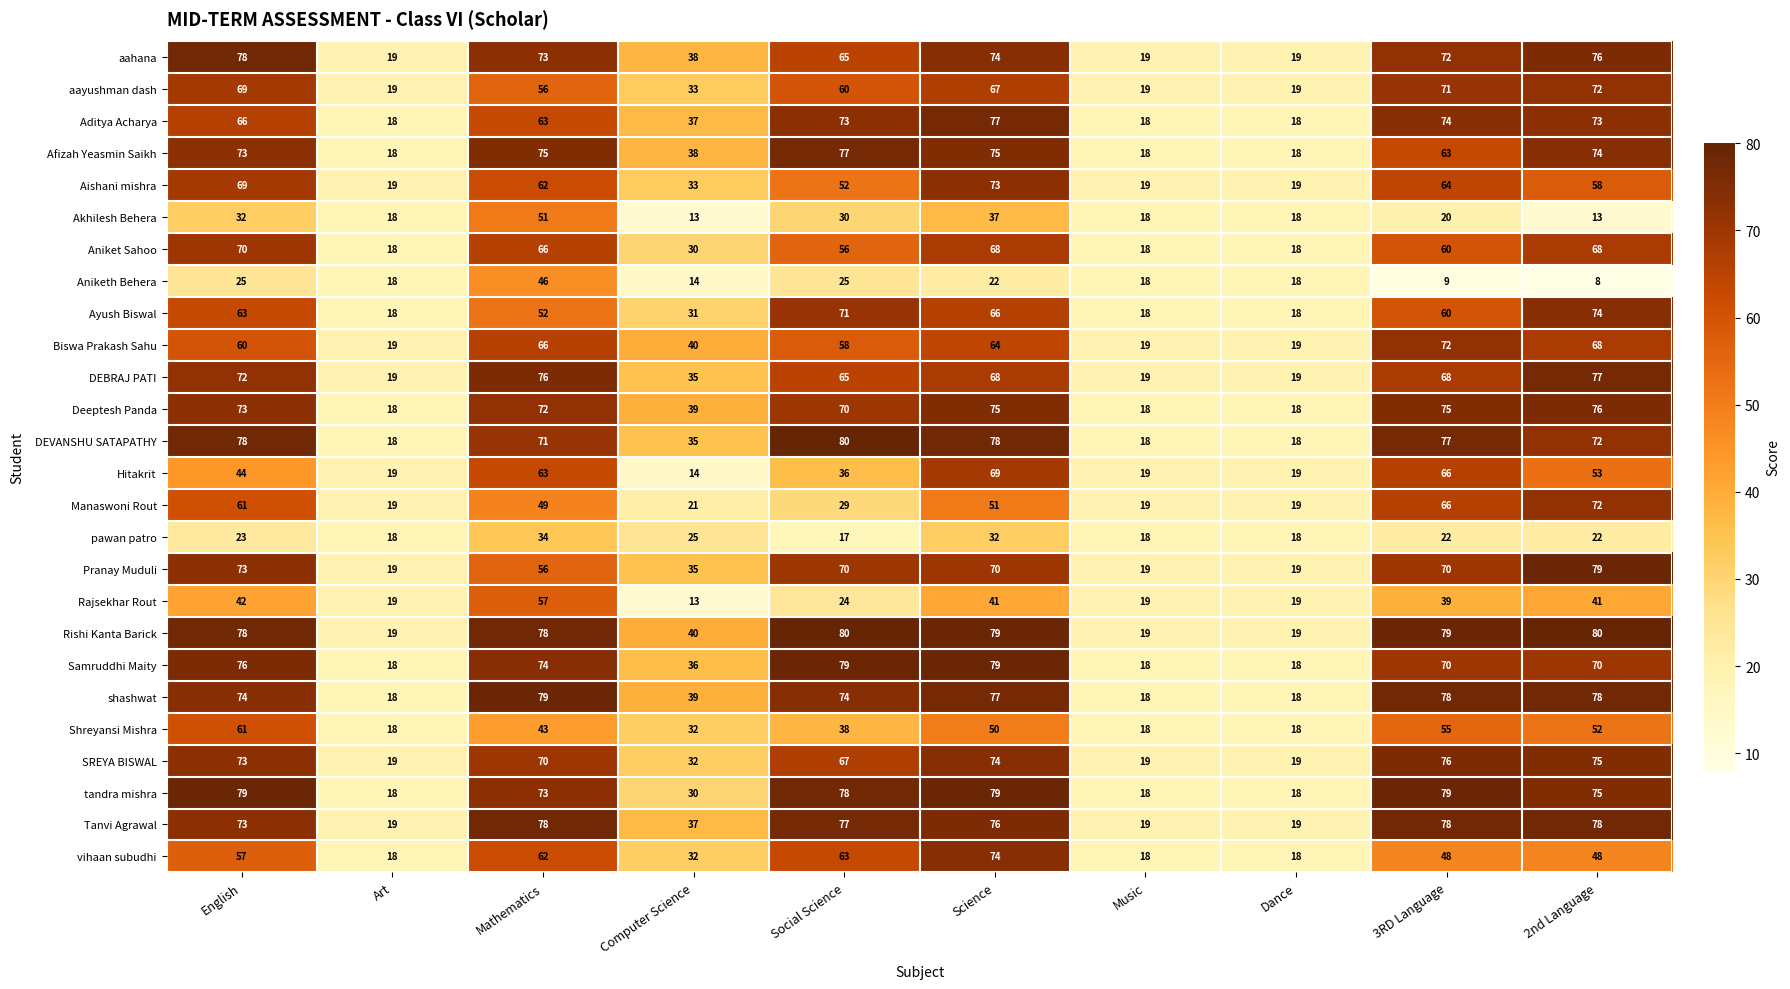

What is the sum of the Hitakrit values at Science and Art?

88